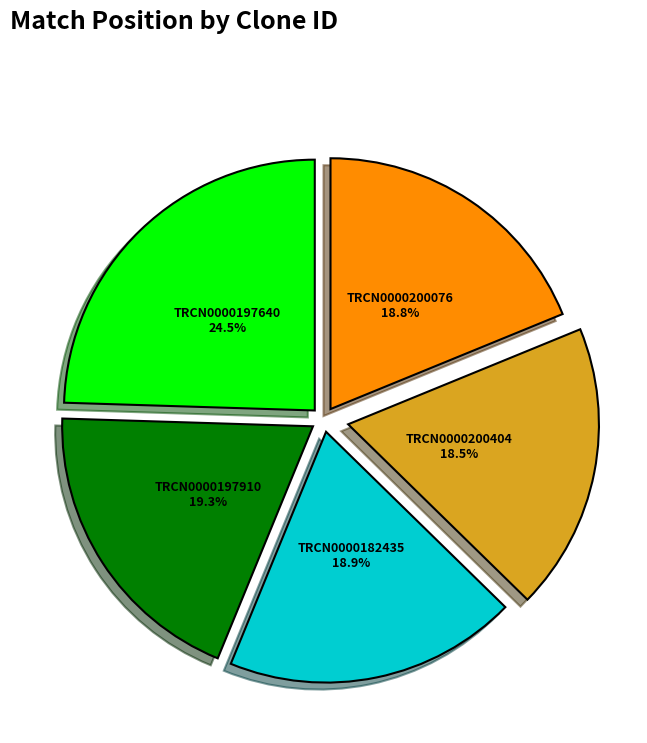

The TRCN0000197640 slice represents 39% of the pie. True or false?

False